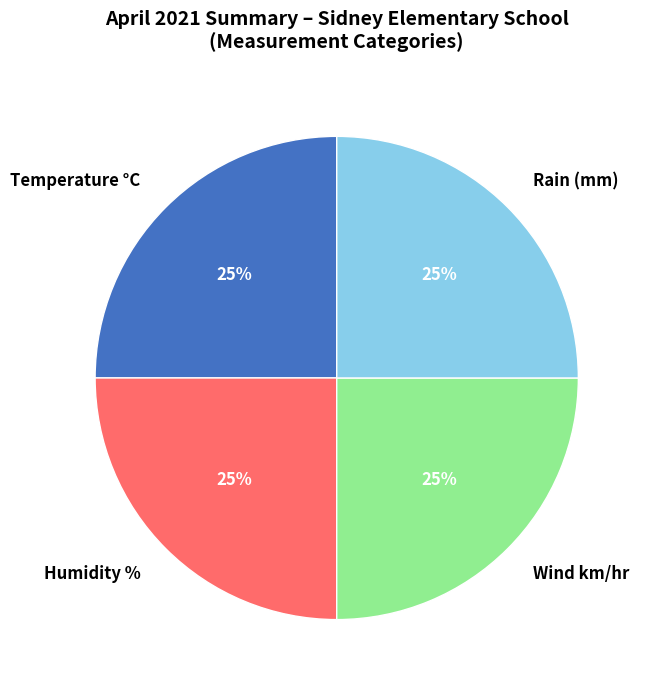

To the nearest percent, what portion does Rain (mm) represent?

25%